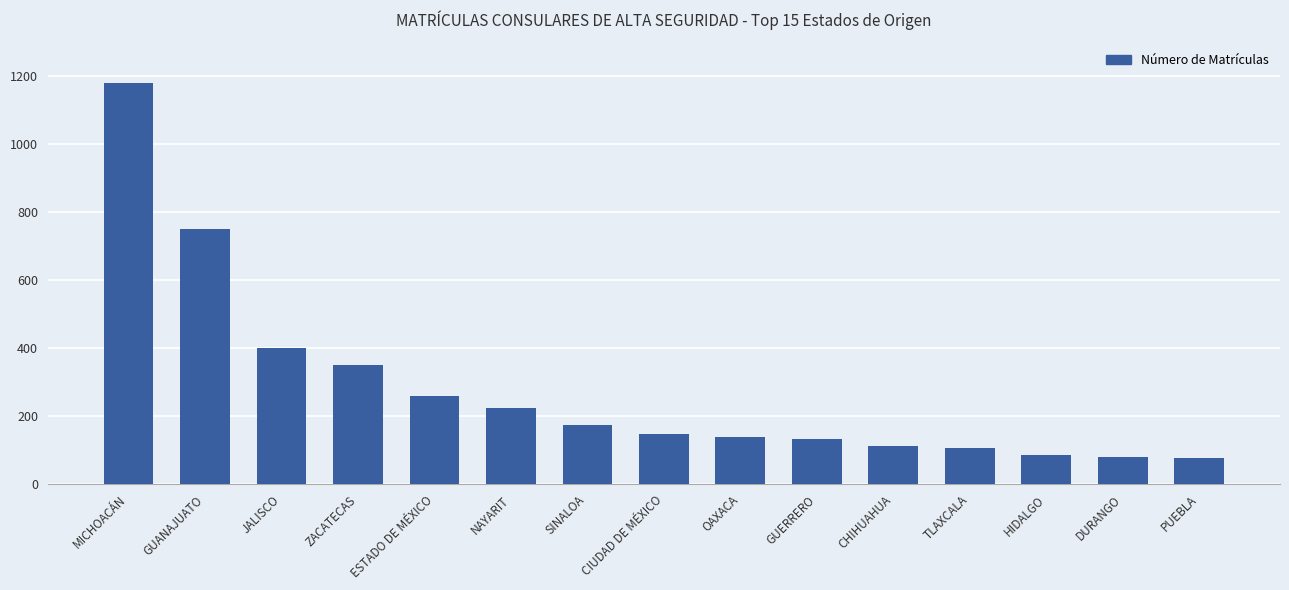

Are the bars grouped side by side (vs. stacked)?

No